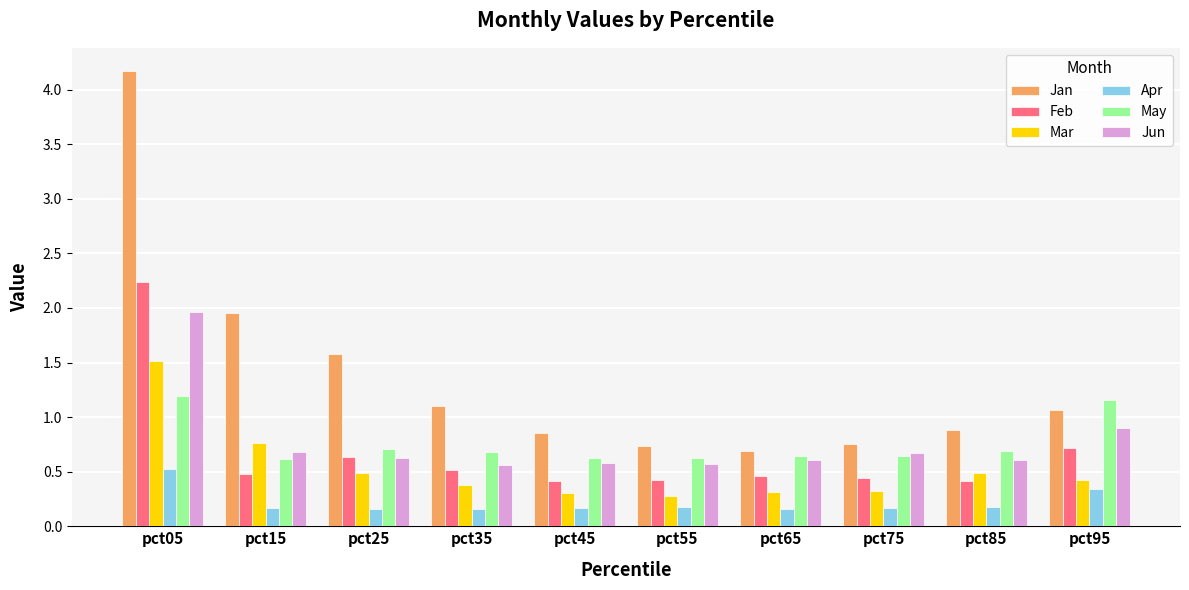

Is it true that Feb equals 0.8 at pct15?

False